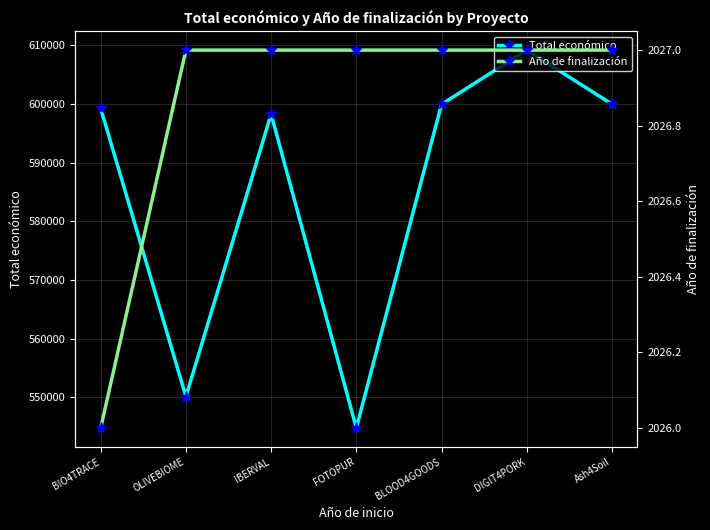

At which category is the sum across all series the highest?

DIGIT4PORK